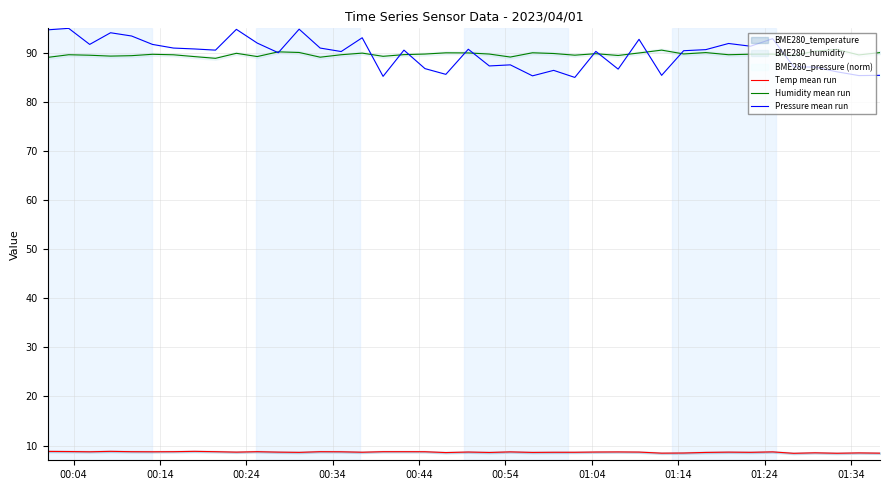

True or false: Temp mean run and Pressure mean run cross at least once.

False